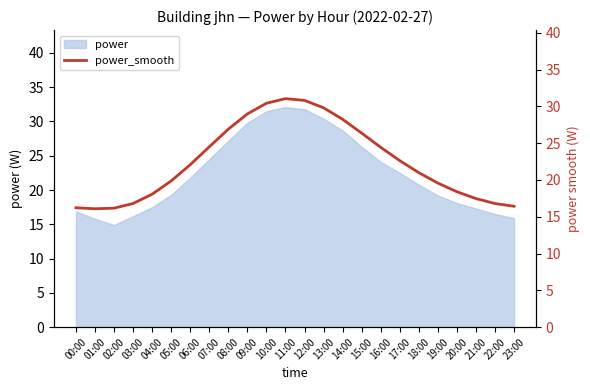

Is it true that power equals 5.4 at 20:00?

False